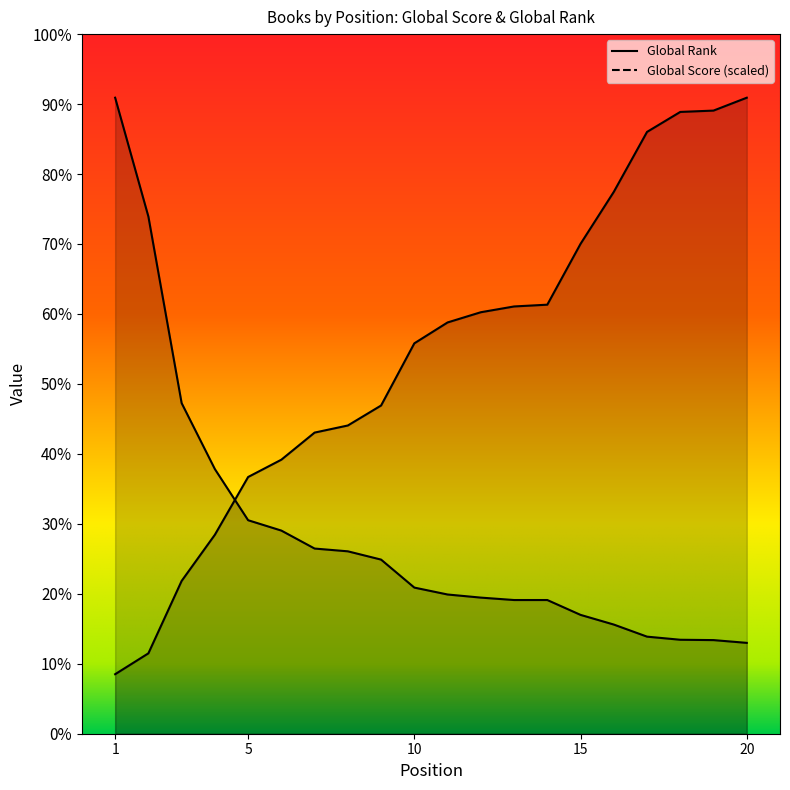

Is the value of Global Rank at 7 greater than the value of Global Score at 18?

Yes